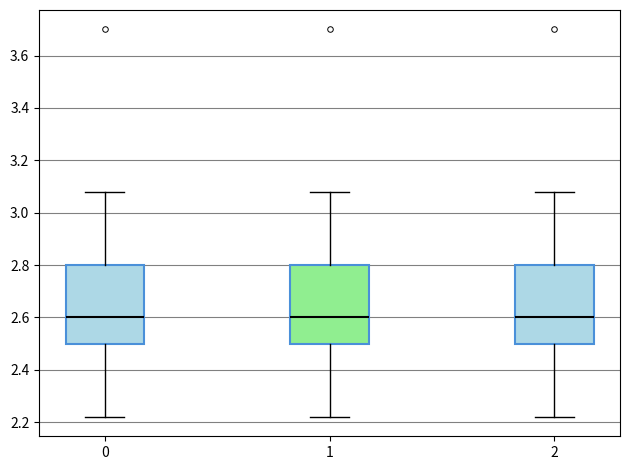

Reading left to right, read every box against the y-axis: the position of its median line, the range the box covers, and the ends of its whiskers. The values are not printed on the chart, so give them approximately, as read against the axis.

0: median 2.60, box 2.50 to 2.80, whiskers 2.22 to 3.08
1: median 2.60, box 2.50 to 2.80, whiskers 2.22 to 3.08
2: median 2.60, box 2.50 to 2.80, whiskers 2.22 to 3.08